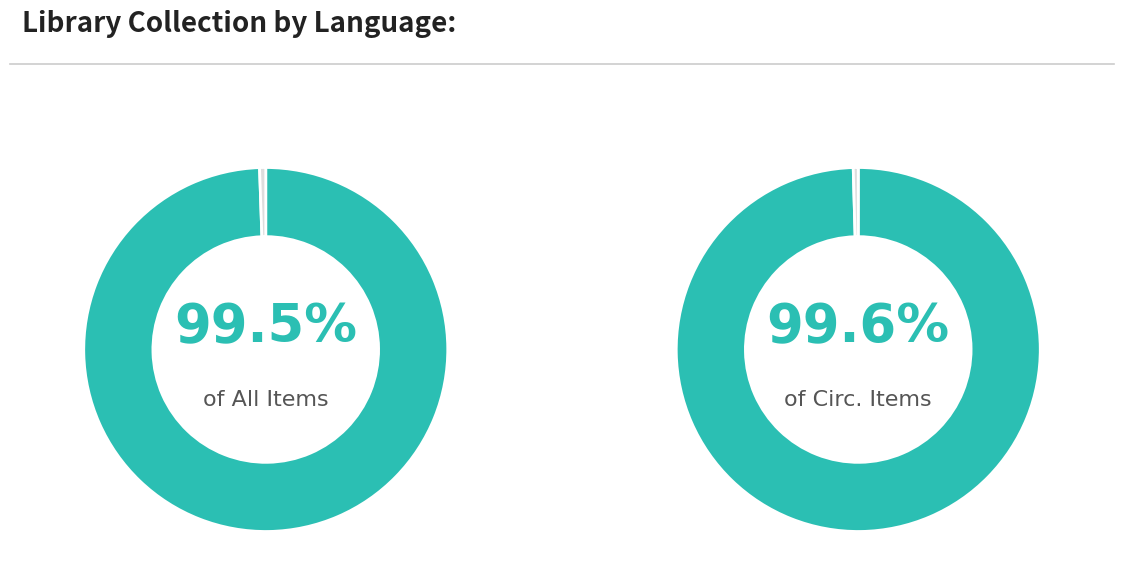

Which category has the smallest portion of the pie?

Latin